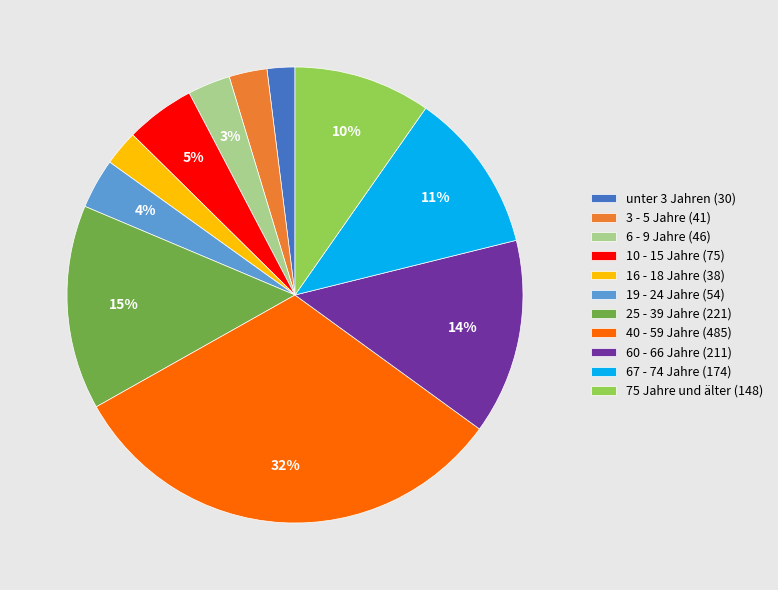

Is there any slice that represents more than half of the pie?

No